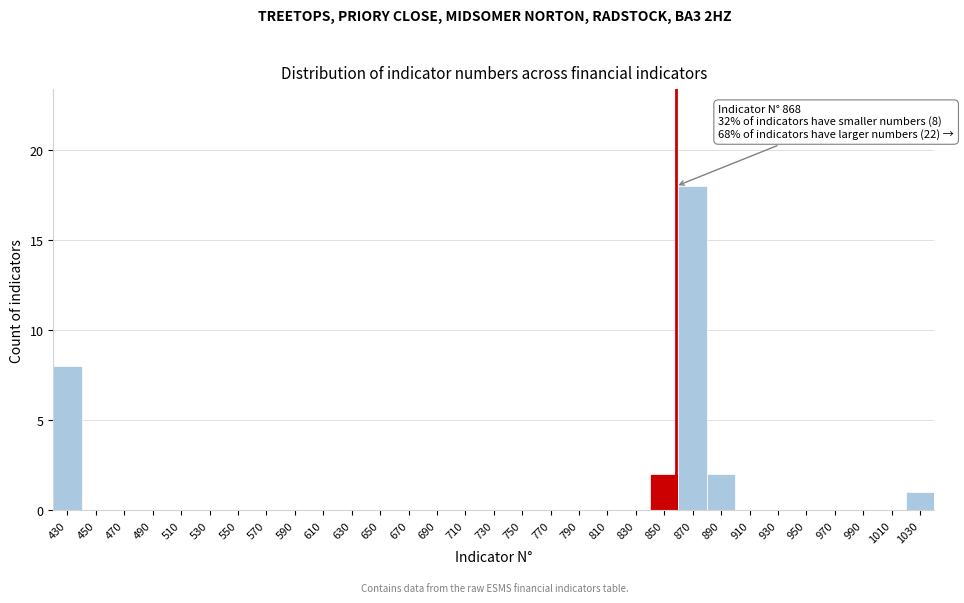

What is the sum of all values?

31